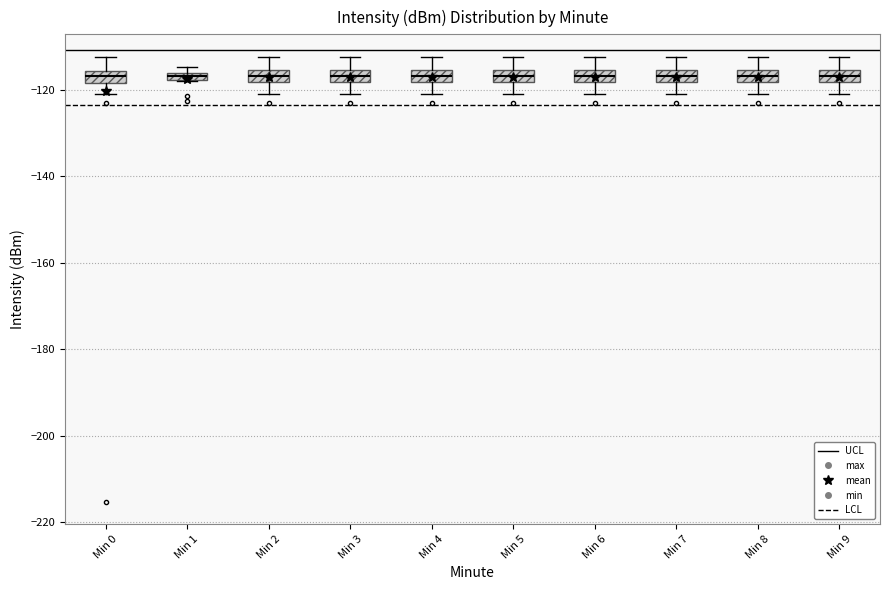

Where does the upper whisker of the box for Min 9 end on the y-axis? The values are not printed on the chart, so give them approximately, as read against the axis.

-112